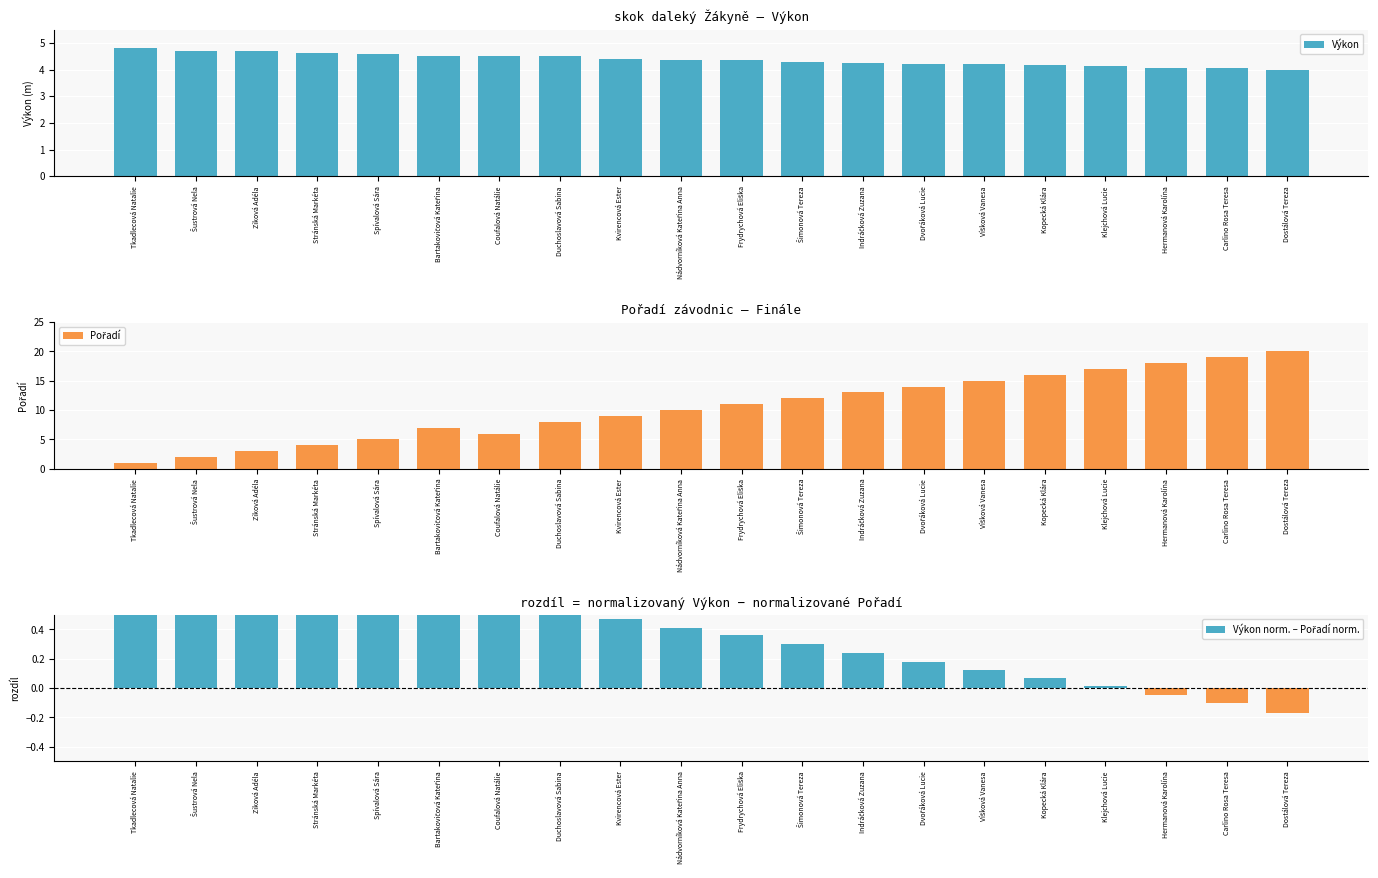

What is the difference between the highest and lowest values at Ziková Adéla?

3.9